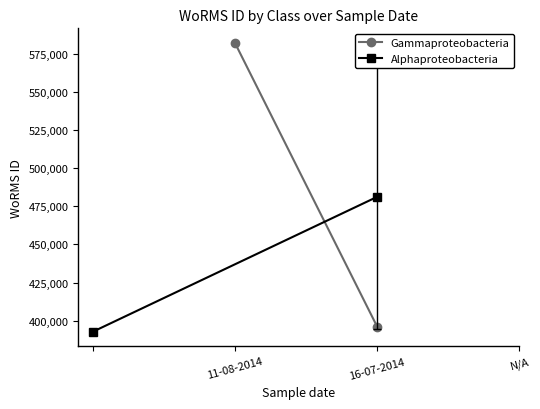

The value of Gammaproteobacteria at 11-08-2014 is 582134.0. True or false?

True